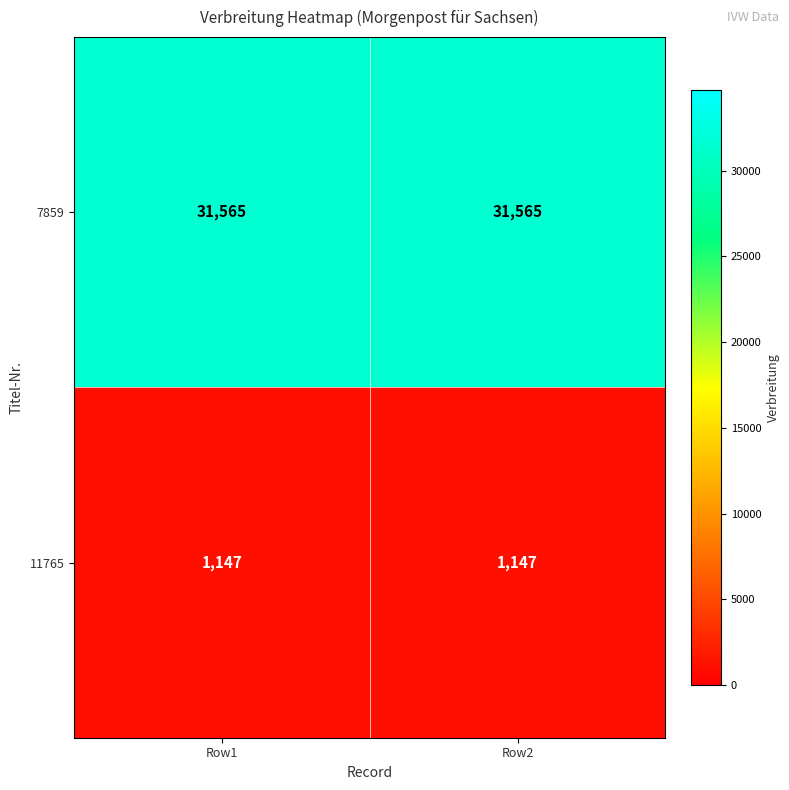

What is the difference between the highest and lowest values at Row1?

30418